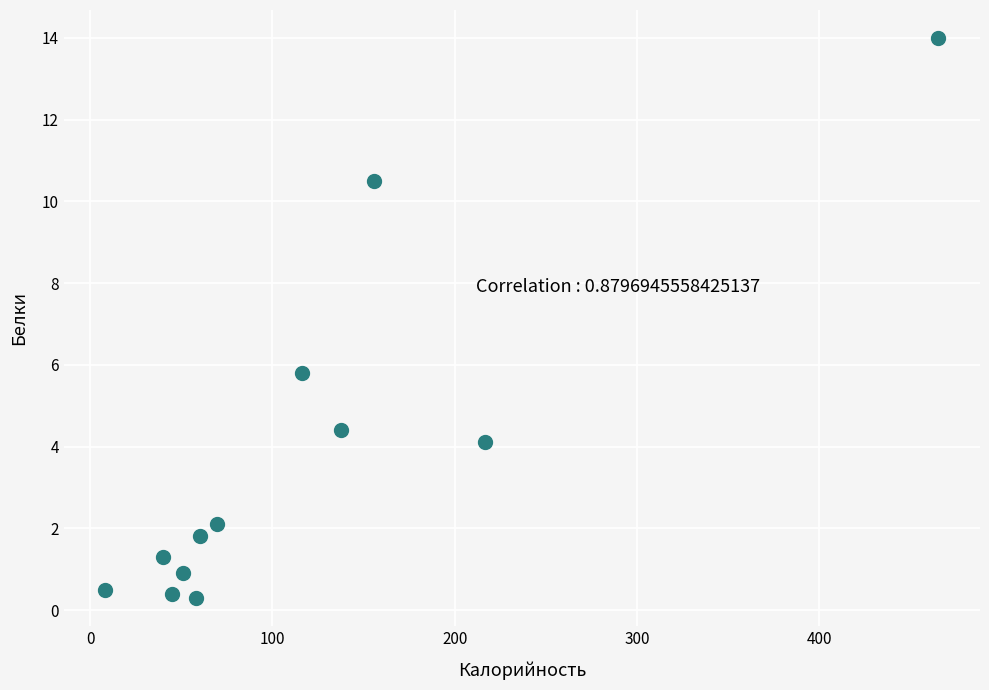

What Y value in the scatter plot is closest to 7?

5.8